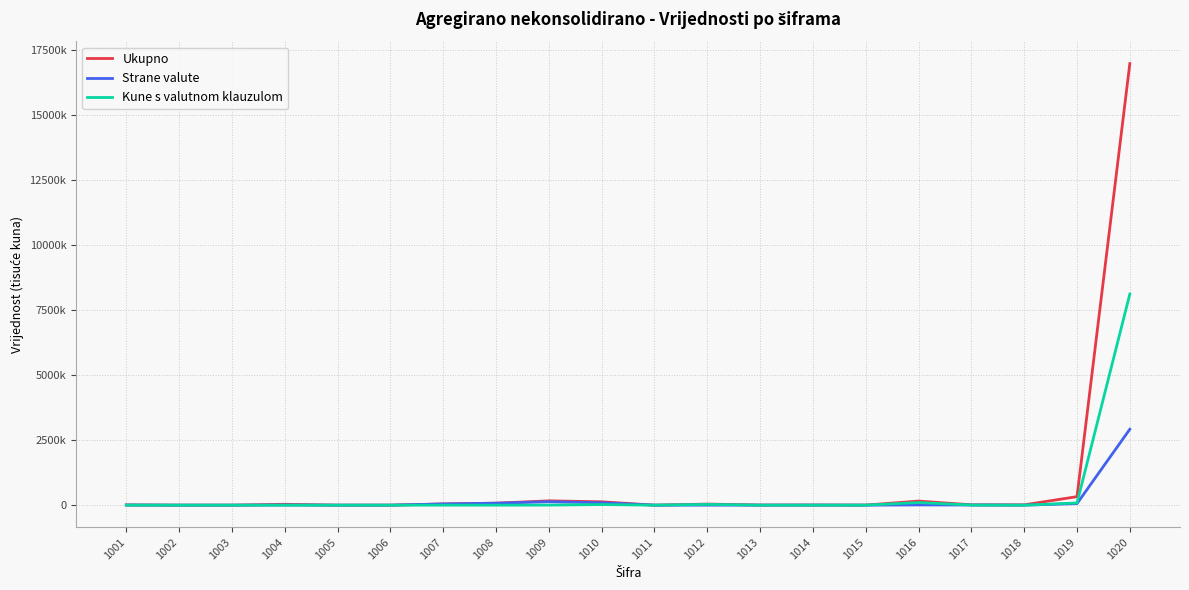

Is this an area chart (filled region under the line)?

No